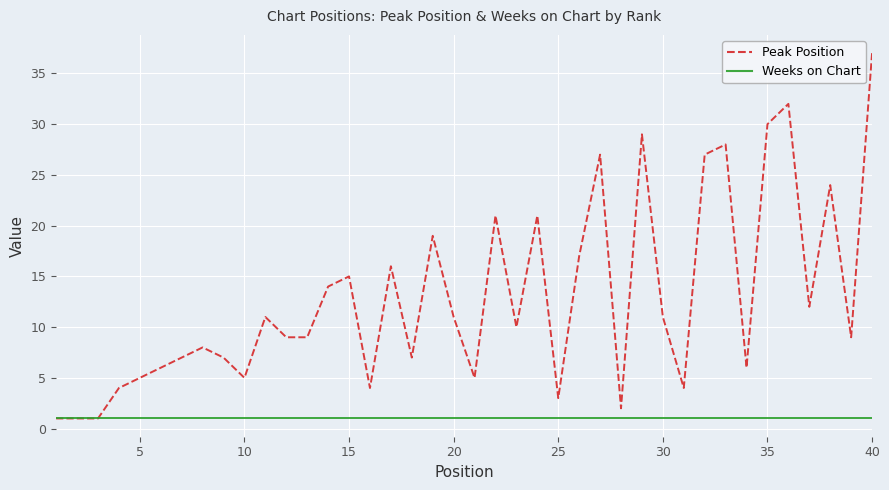

Rank the series by their maximum value, from highest to lowest.

Peak Position, Weeks on Chart